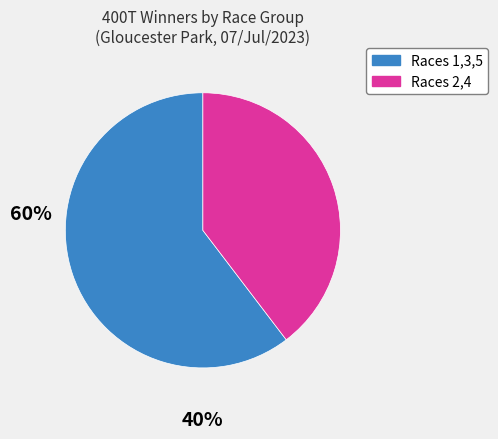

Is there a majority slice in this chart?

Yes